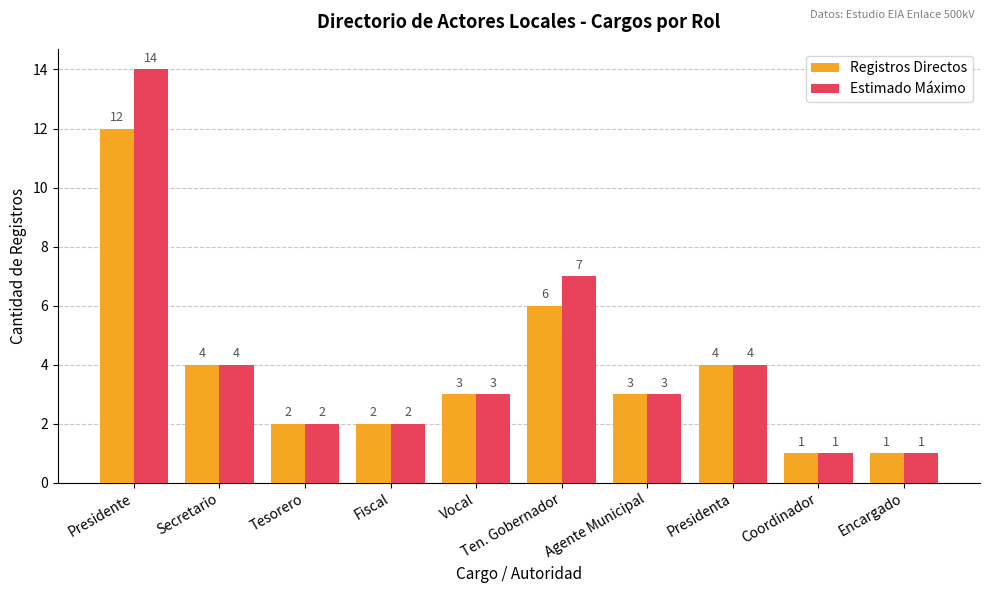

At which label does Registros Directos reach its peak?

Presidente